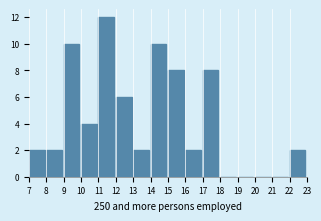

Reading left to right, transcribe this chart: for each bar, give the range it covers on the x-axis and its height. The values are not printed on the chart, so give them approximately, as read against the axis.

7 to 8: 2
8 to 9: 2
9 to 10: 10
10 to 11: 4
11 to 12: 12
12 to 13: 6
13 to 14: 2
14 to 15: 10
15 to 16: 8
16 to 17: 2
17 to 18: 8
18 to 19: 0
19 to 20: 0
20 to 21: 0
21 to 22: 0
22 to 23: 2